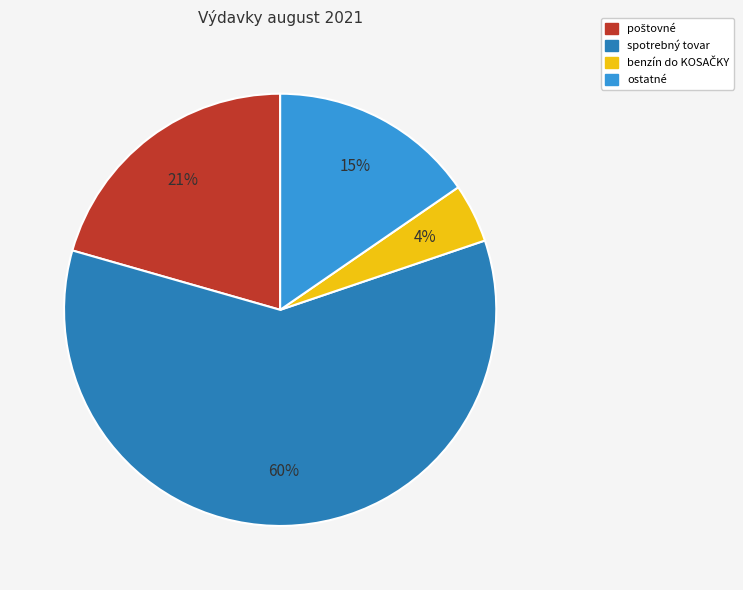

Count the number of slices in the pie.

4